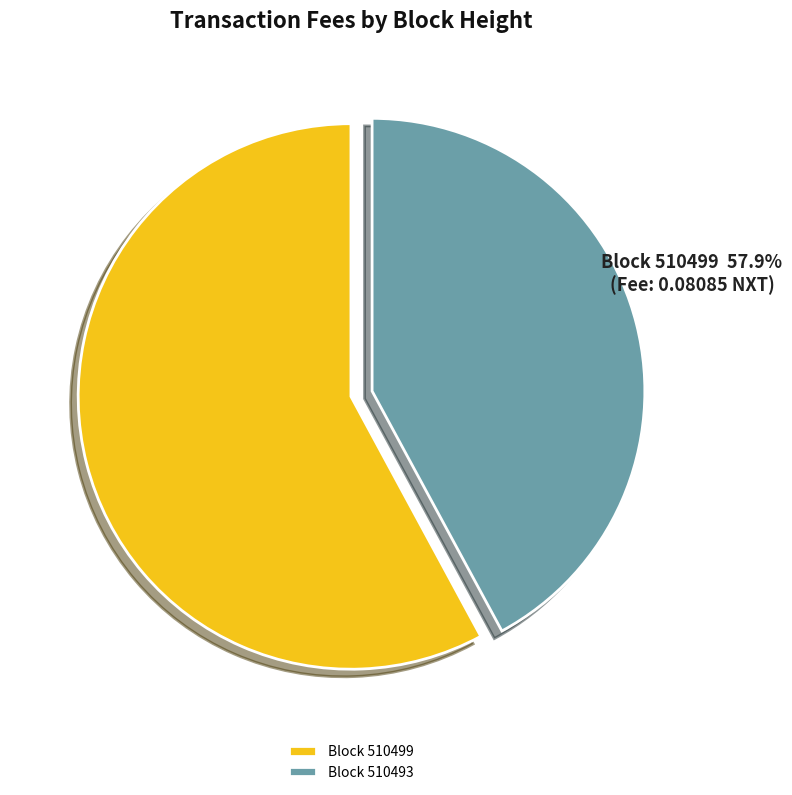

Which slice is the smallest?

510493